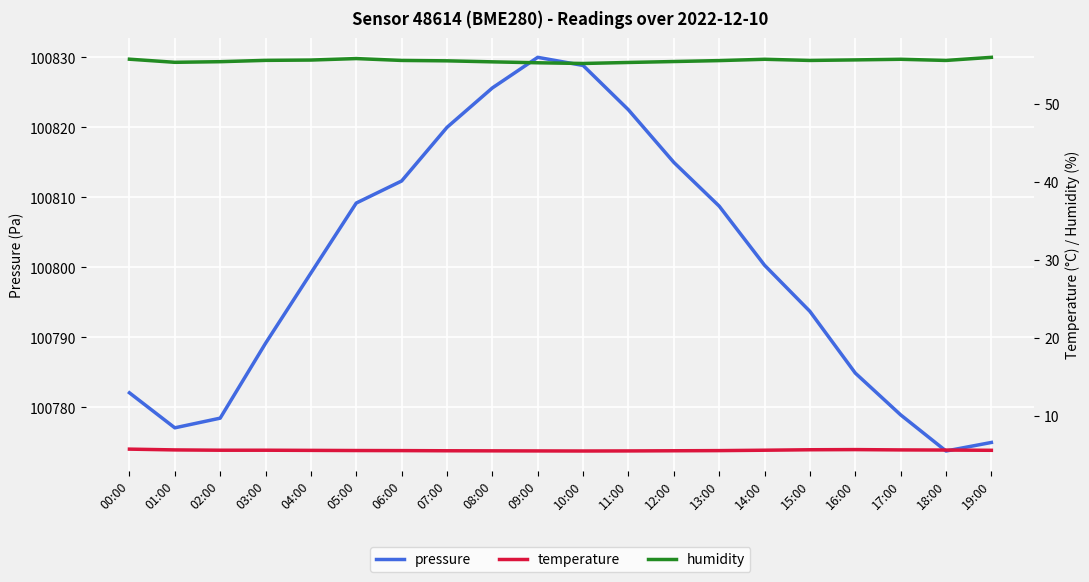

The value of pressure at 10:00 is 100828.8. True or false?

True